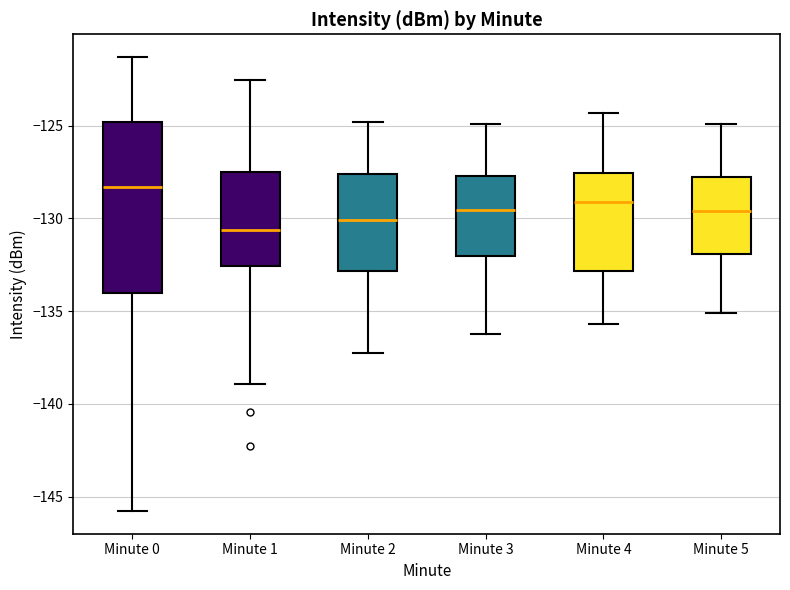

Reading left to right, transcribe this box plot: for each box, give where its median line is, the range the box spans, and where its two whiskers end, as read against the y-axis. The values are not printed on the chart, so give them approximately, as read against the axis.

Minute 0: median -128.5, box -134.0 to -125.0, whiskers -146.0 to -121.5
Minute 1: median -130.5, box -132.5 to -127.5, whiskers -139.0 to -122.5
Minute 2: median -130.0, box -133.0 to -127.5, whiskers -137.0 to -125.0
Minute 3: median -129.5, box -132.0 to -127.5, whiskers -136.0 to -125.0
Minute 4: median -129.0, box -133.0 to -127.5, whiskers -135.5 to -124.5
Minute 5: median -129.5, box -132.0 to -128.0, whiskers -135.0 to -125.0